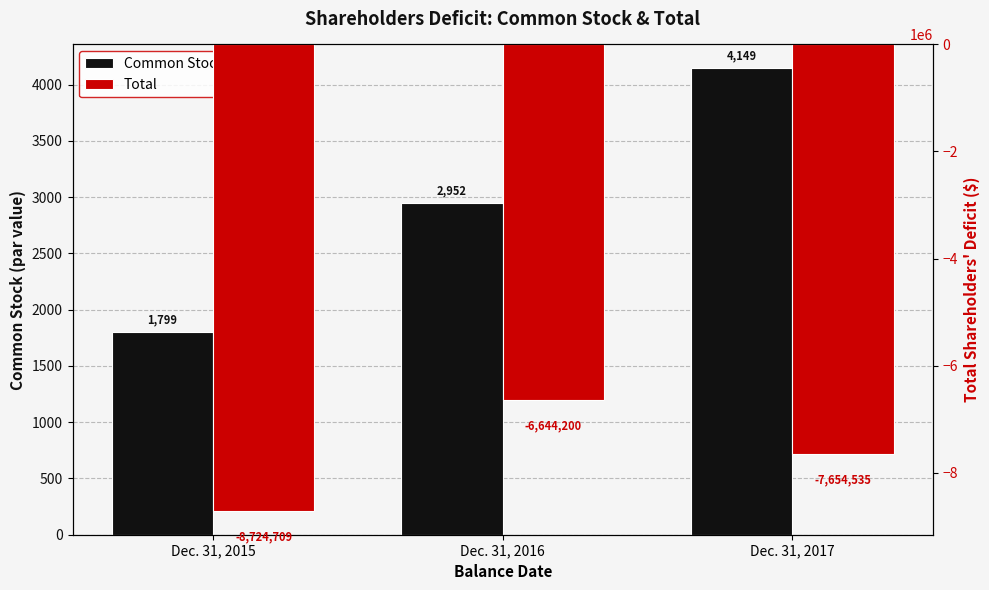

Reading right to left, extract all data points from this chart.

Common Stock: 4149	2952	1799
Total: -7654535	-6644200	-8724709